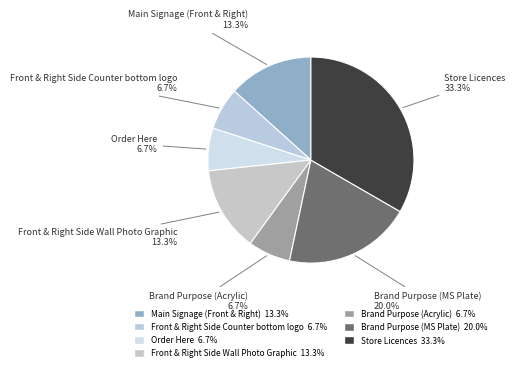

How many segments does this pie chart have?

7